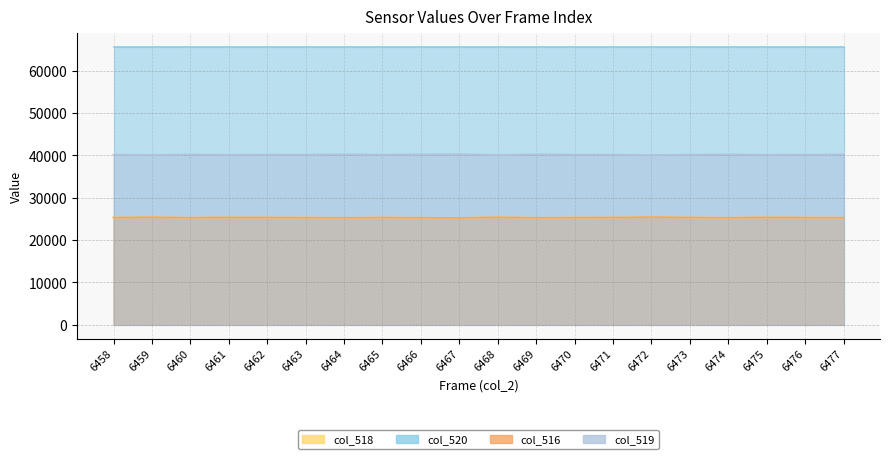

In col_518, how many points are lower than both neighbors (excluding endpoints)?

5